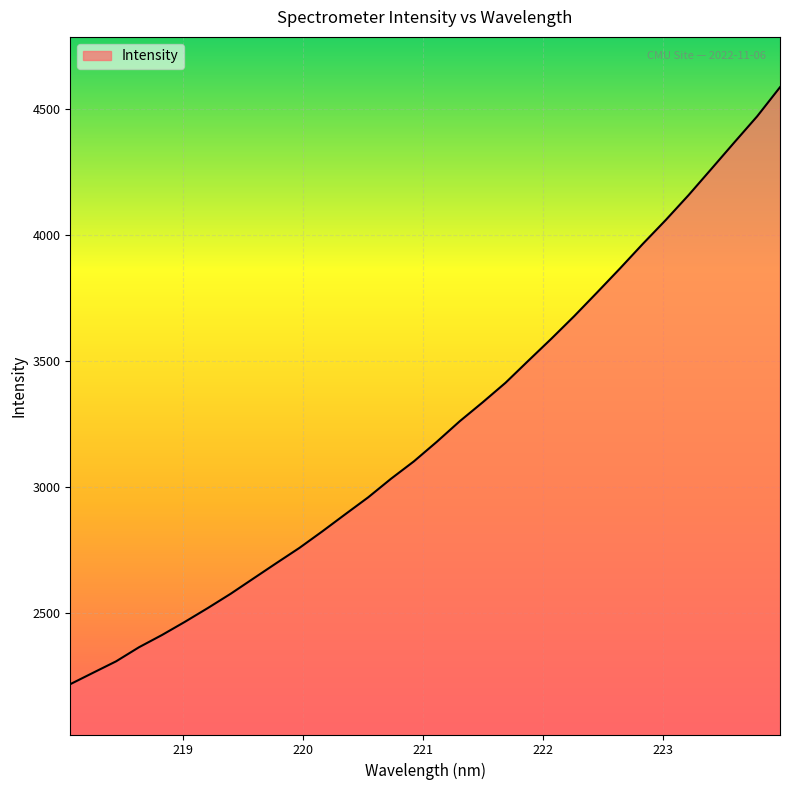

True or false: there are more than 2 points higher than both neighbors.

False